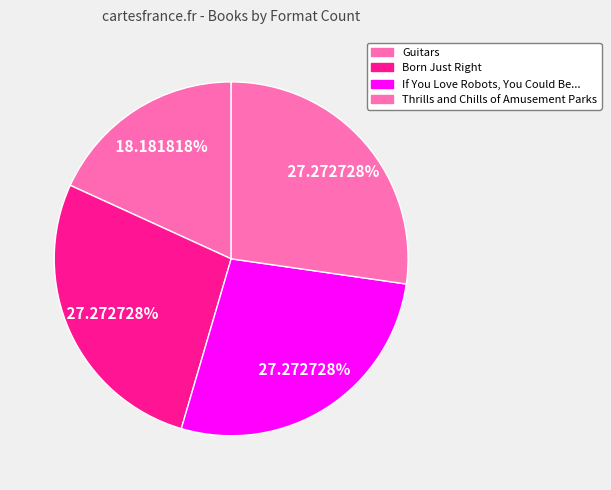

How many slices are in this pie chart?

4